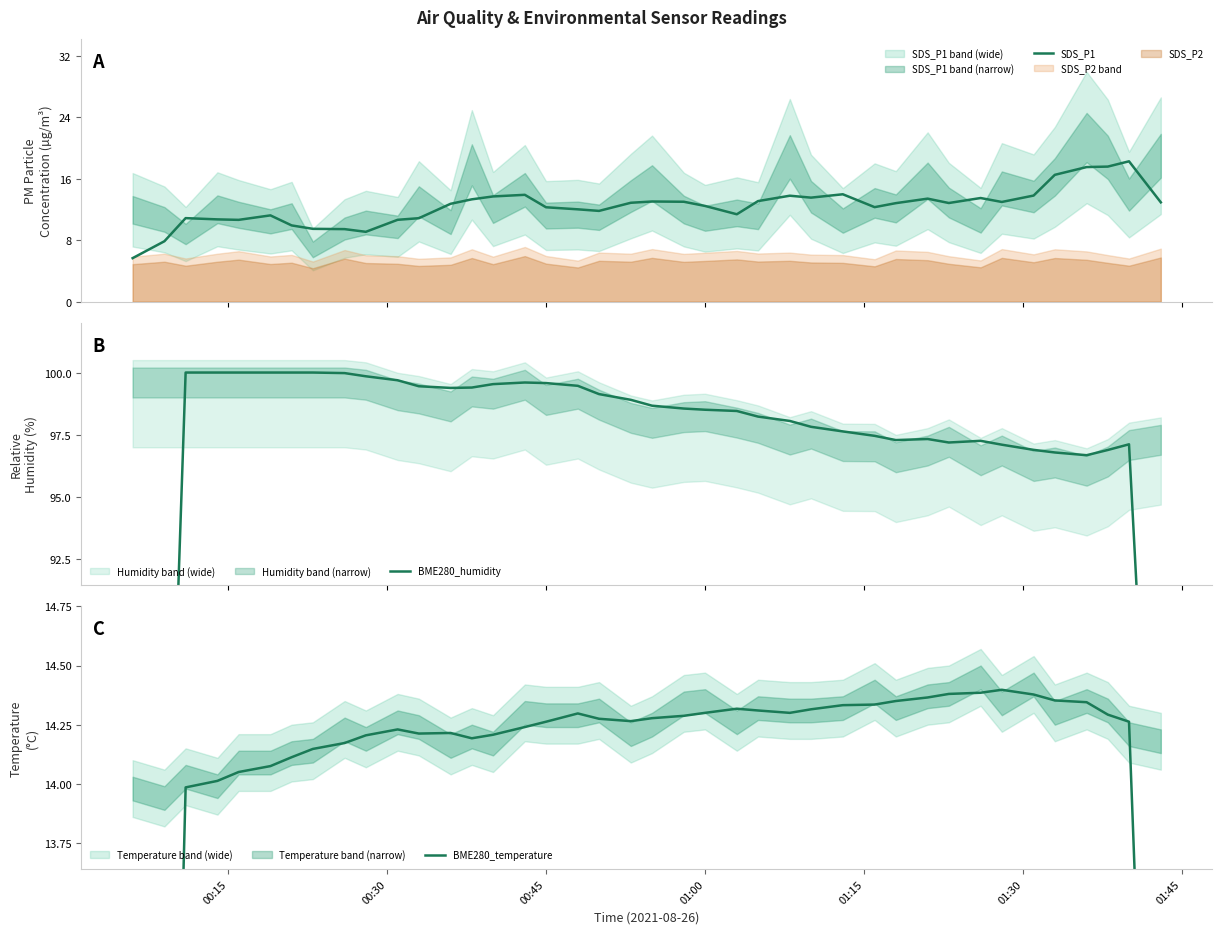

What is the lowest value of the SDS_P1 series?

5.7